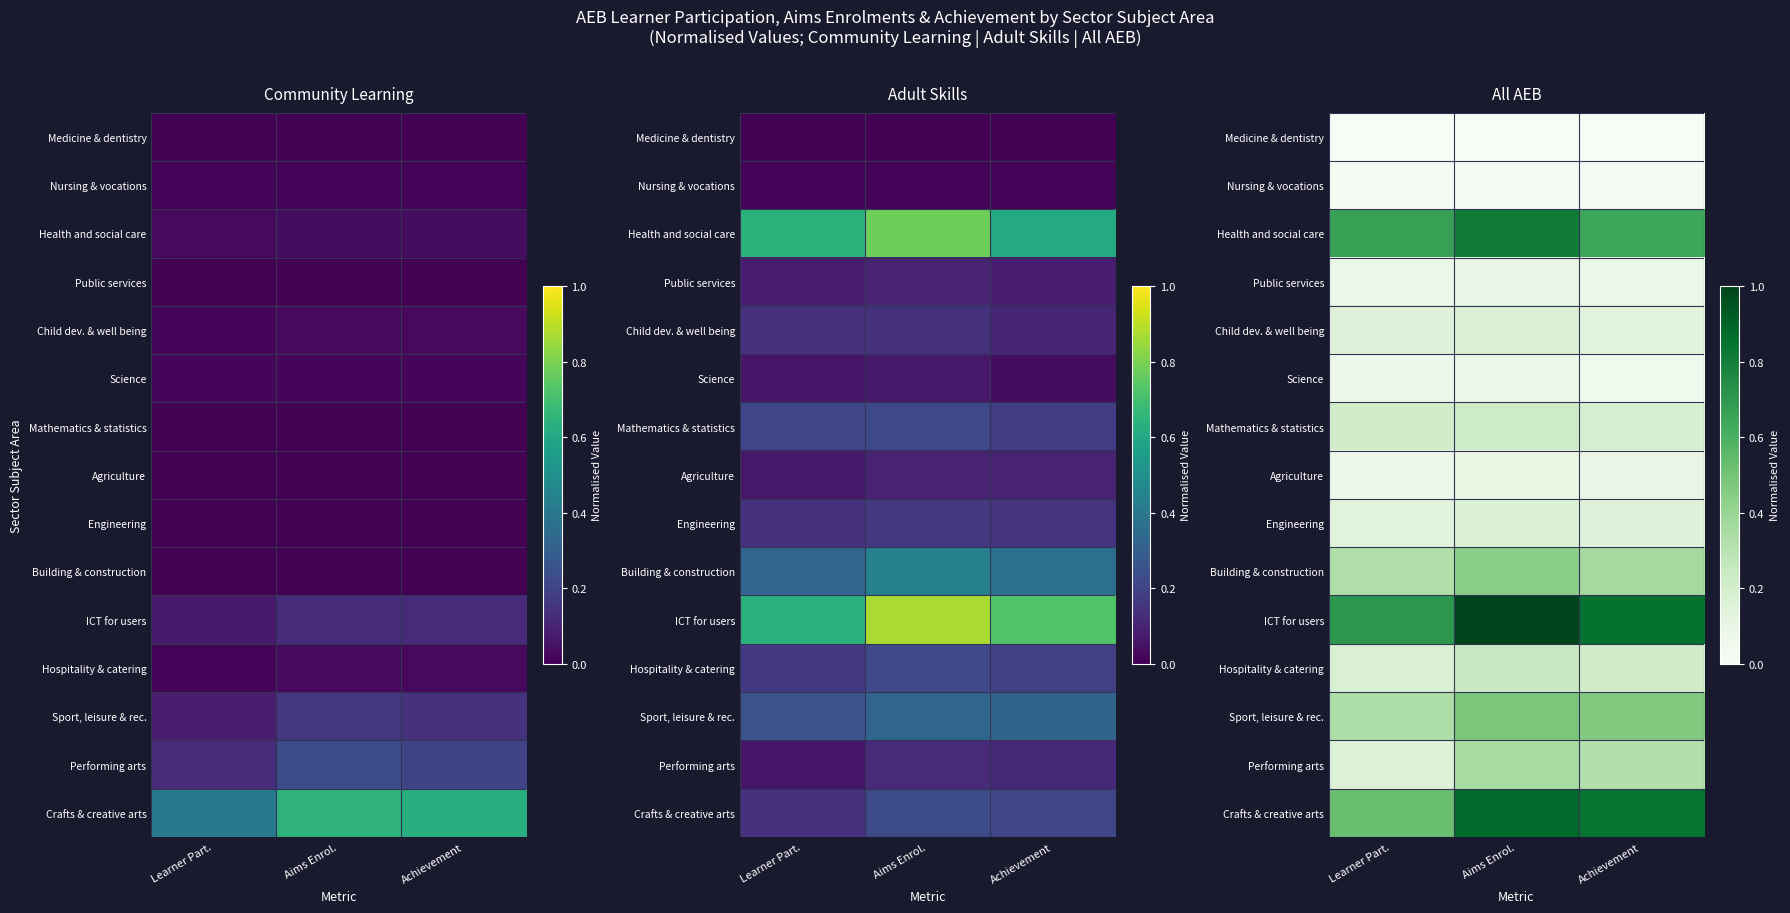

Between Aims Enrol. and Learner Part., which is larger?

Aims Enrol.